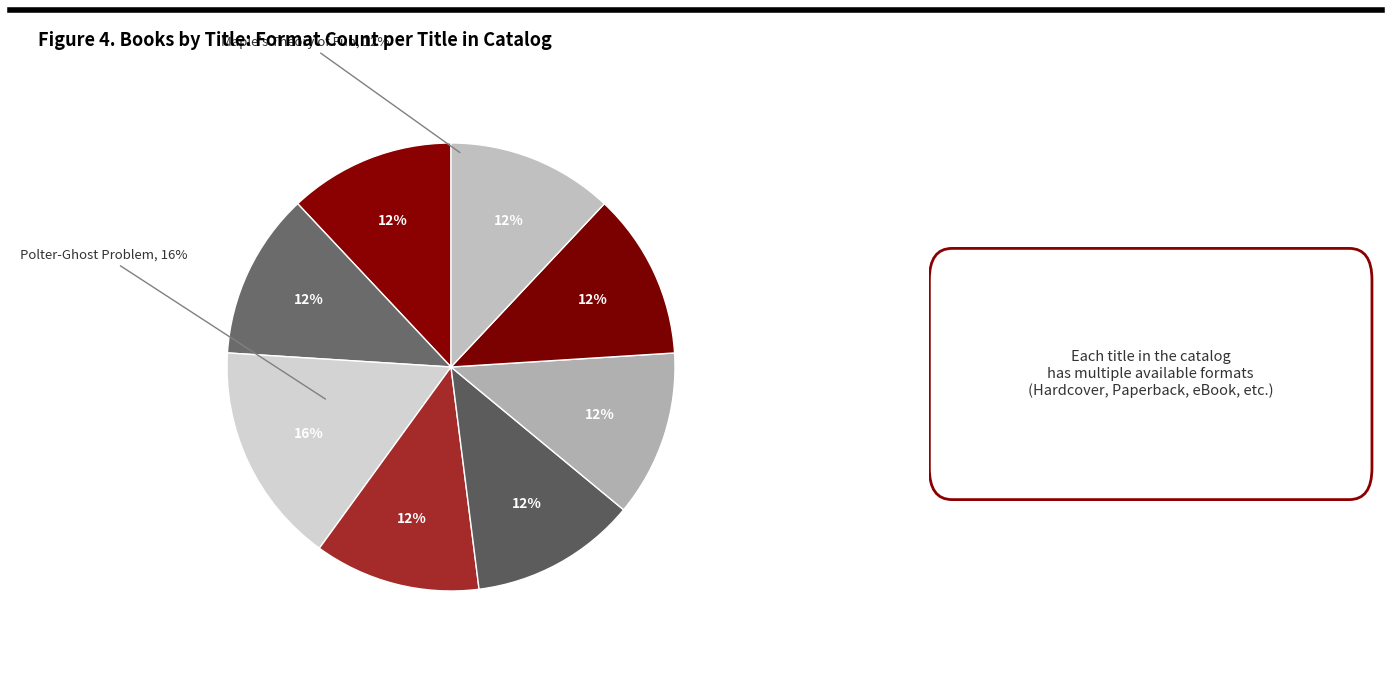

Combined, what portion of the pie is How to Catch a Polar Bear and Alley & Rex?

24.0%